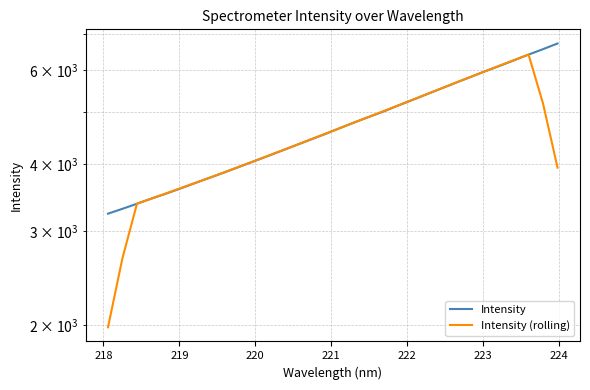

What is the sum of all Intensity values?

151763.8